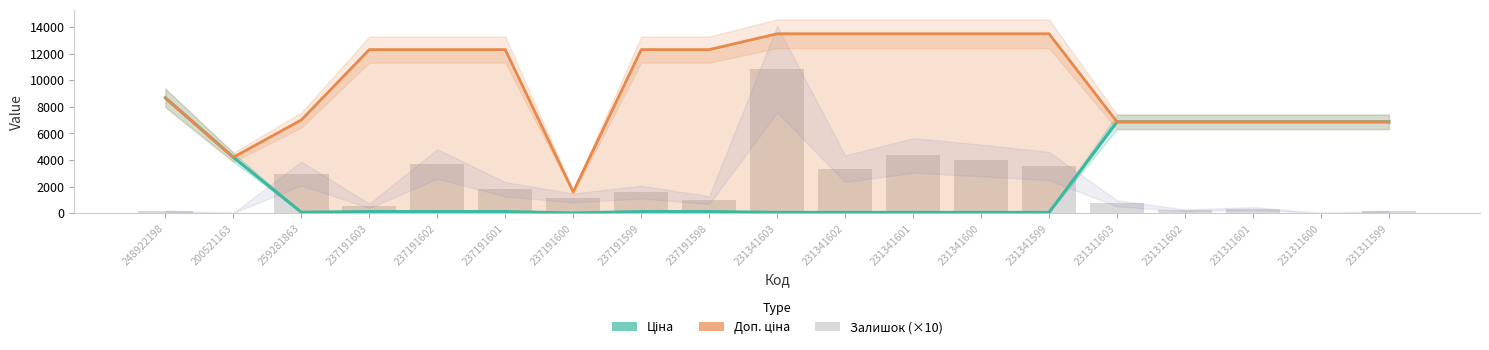

How many categories are shown in the chart?

19